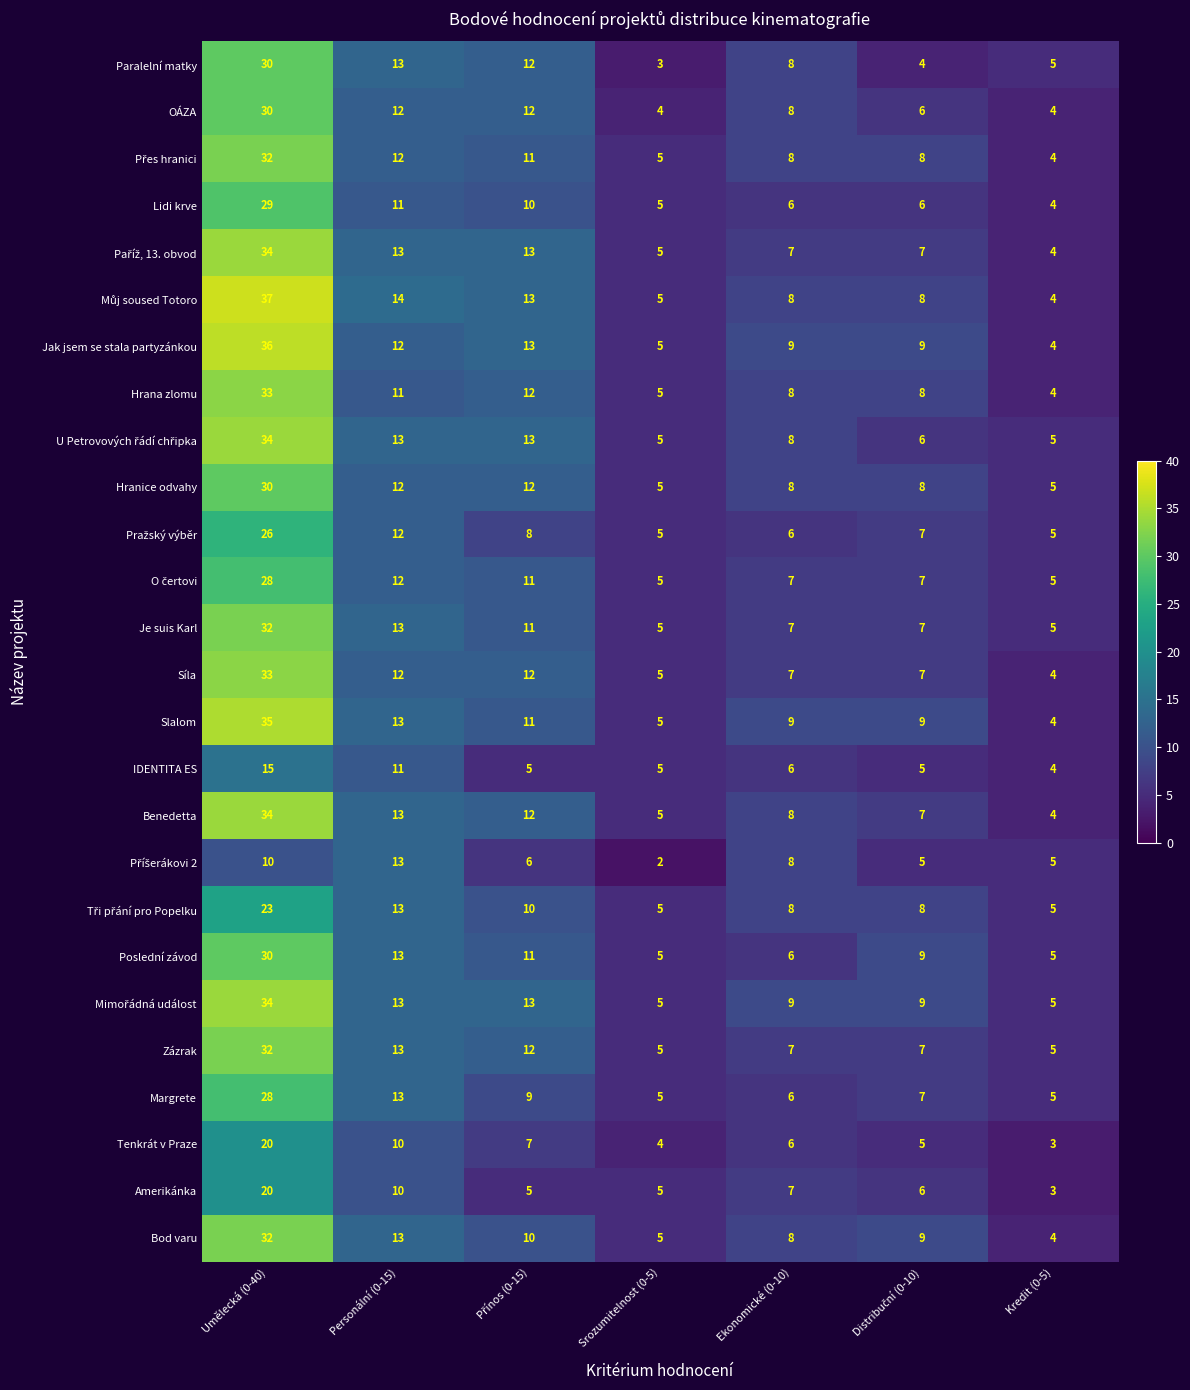

Is it true that OÁZA equals 8 at Ekonomické (0-10)?

True